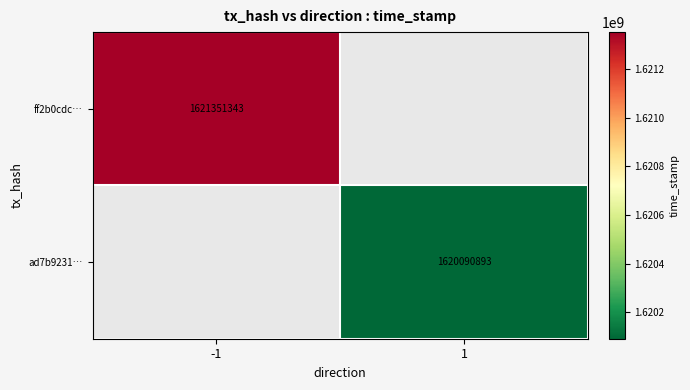

The value of ad7b9231… at 1 is 2856262994.9. True or false?

False